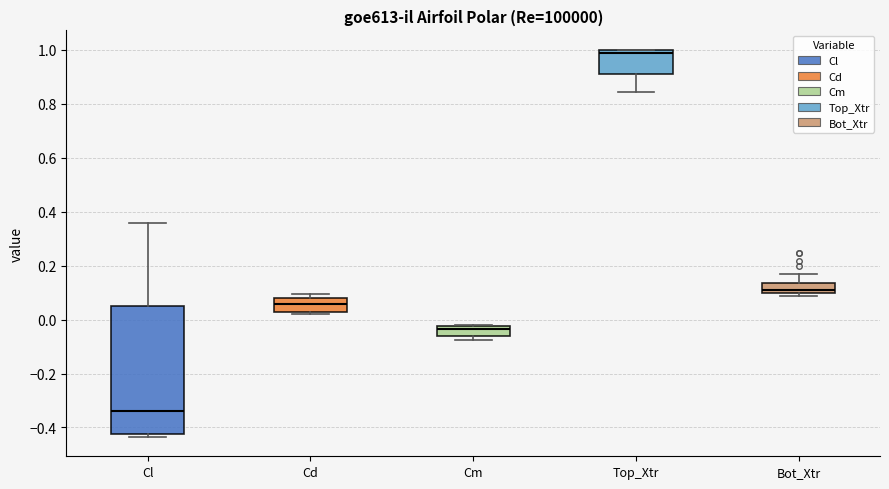

Comparing the boxes themselves (not the whiskers), which one is the tallest?

Cl